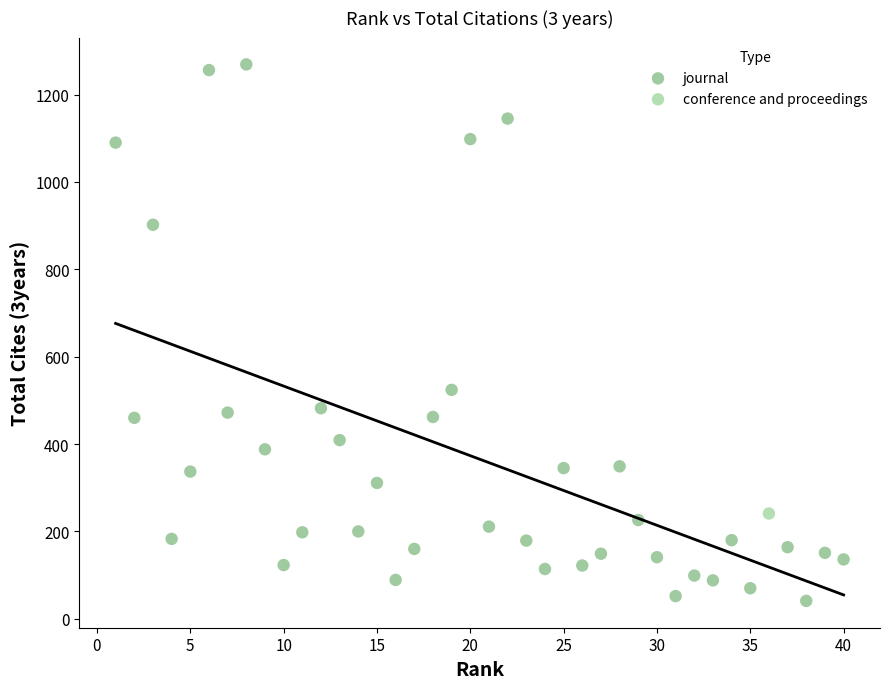

What are all the series names shown in the legend?

conference and proceedings, journal